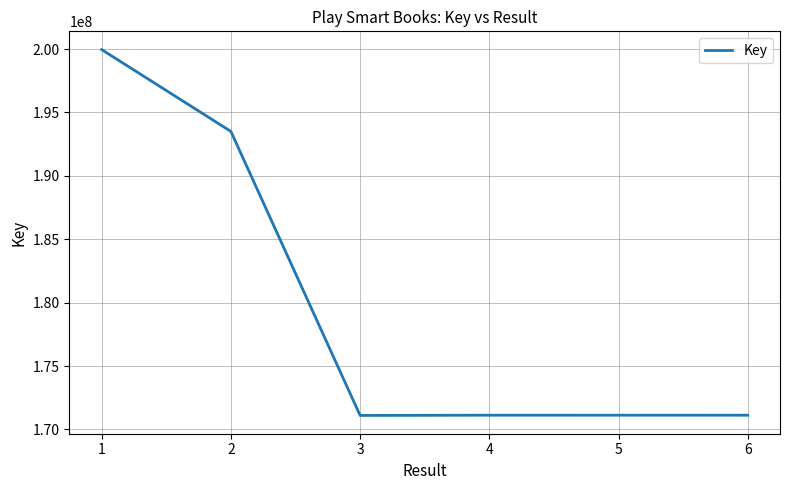

What is the difference between the second highest and second lowest values?

22383233